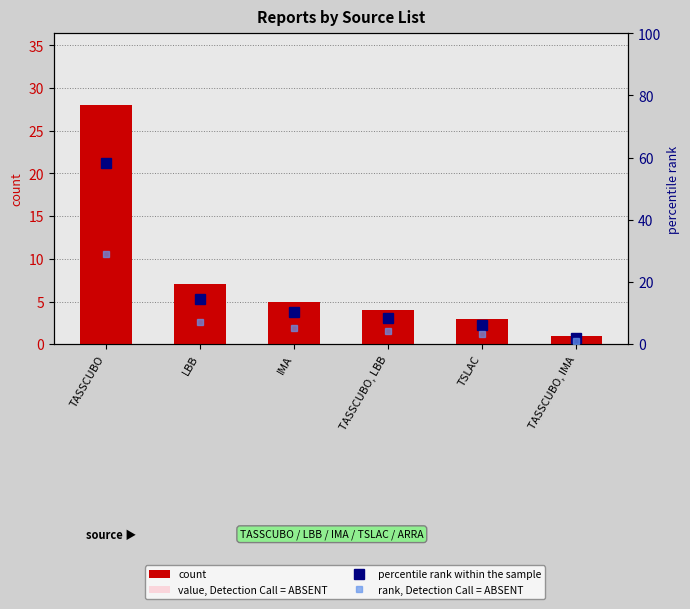

At which category is the sum across all series the highest?

TASSCUBO